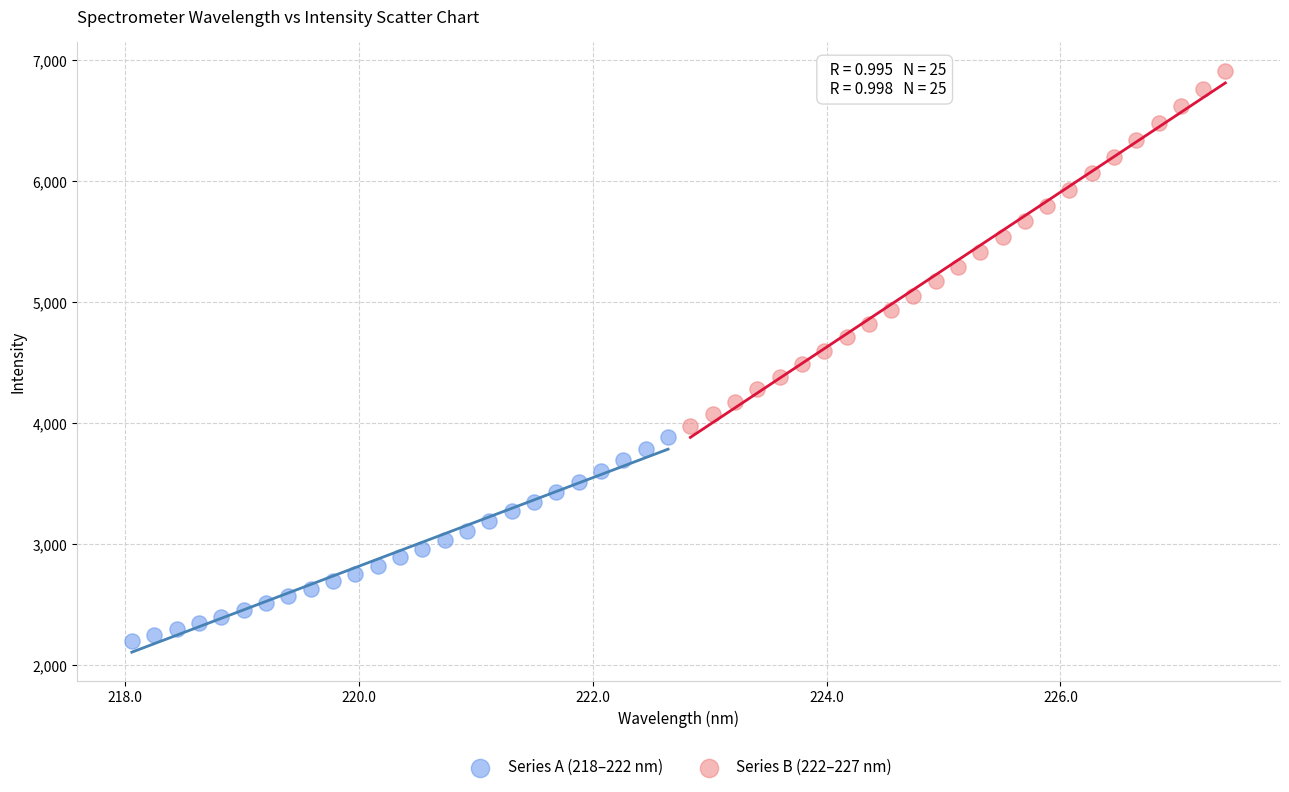

Which series reaches the maximum Y coordinate?

Series B (222–227 nm)